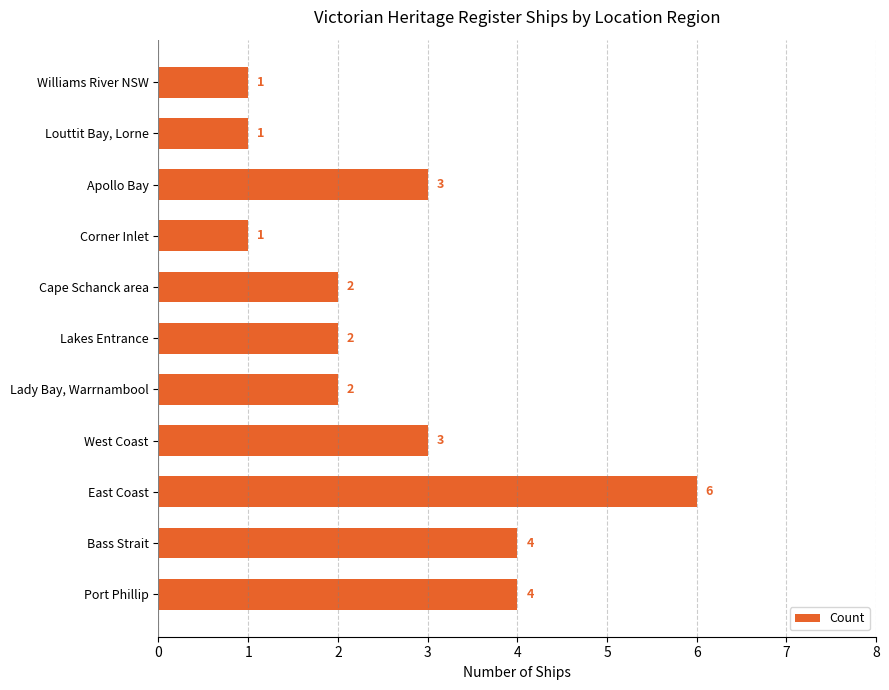

What is the greatest value displayed?

6